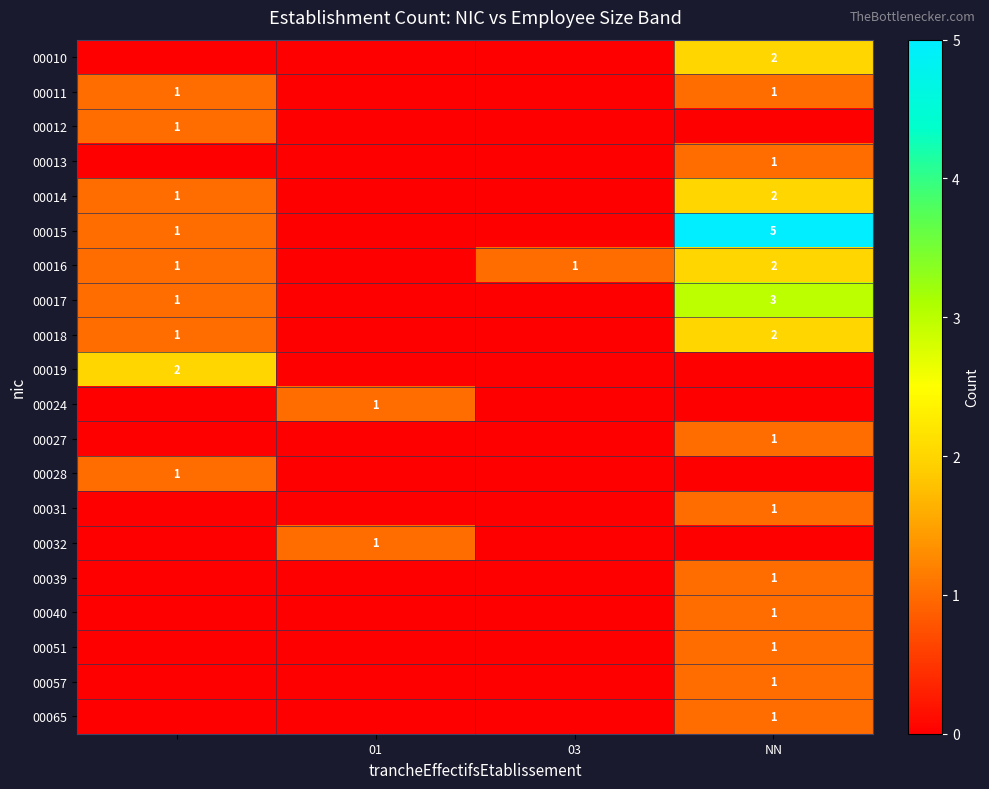

Which series has the widest spread of values?

00015